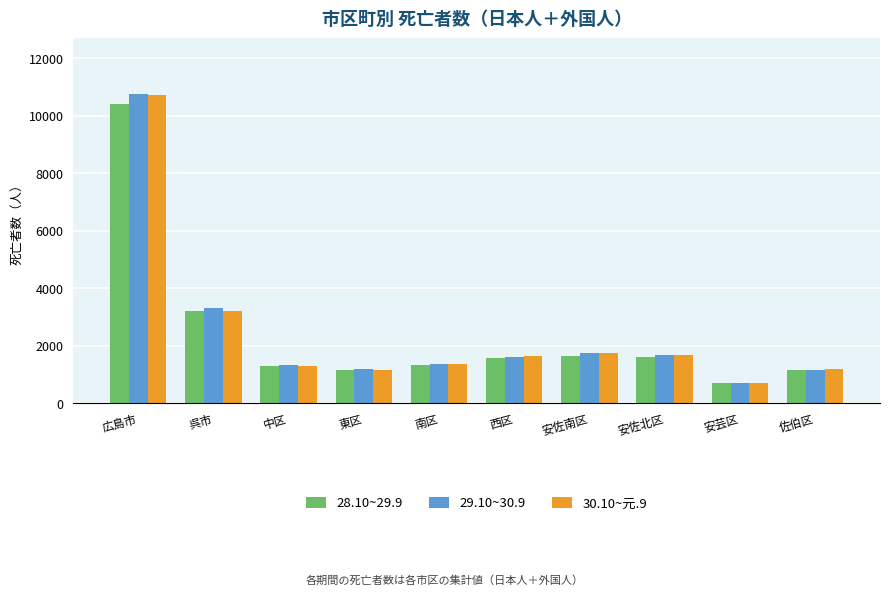

Which series has the widest spread of values?

29.10~30.9